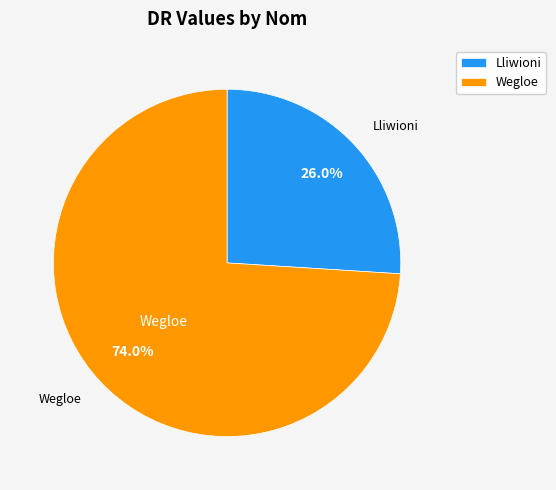

Which category has the smallest portion of the pie?

Lliwioni